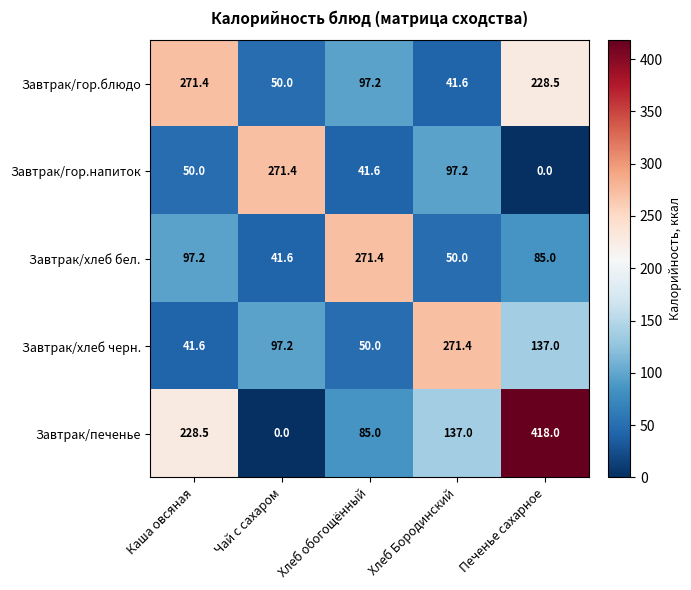

What is the maximum value shown in the chart?

418.0